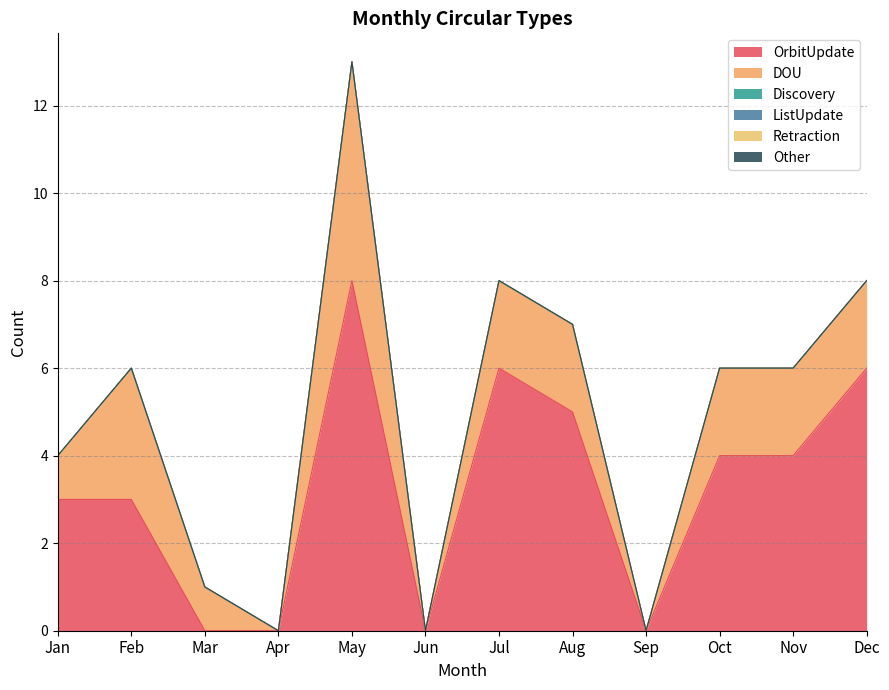

Is it true that ListUpdate equals 0 at Oct?

True